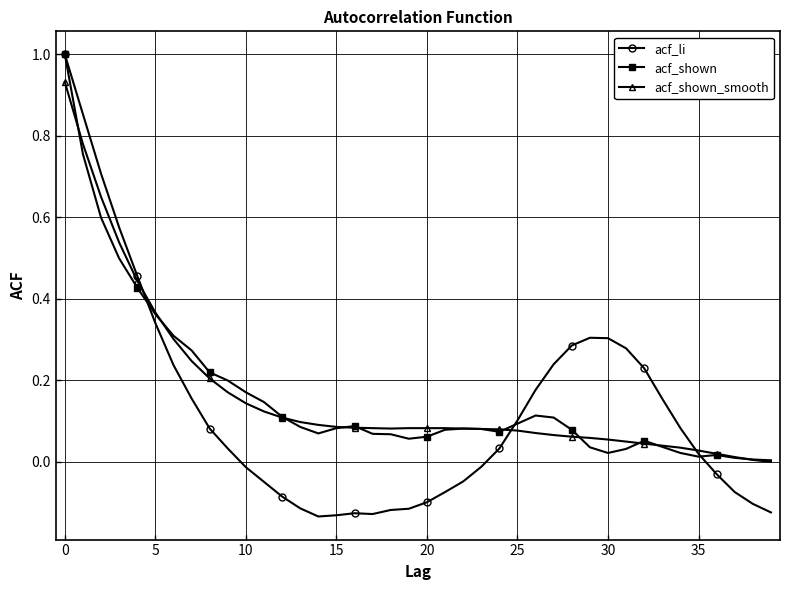

What is the greatest value displayed?

1.0